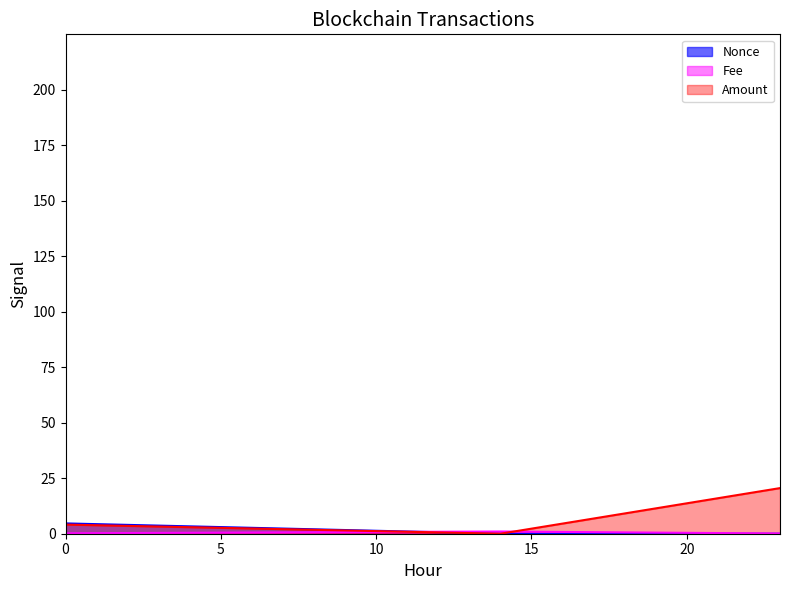

Is it true that Nonce equals 6.3 at 0?

False